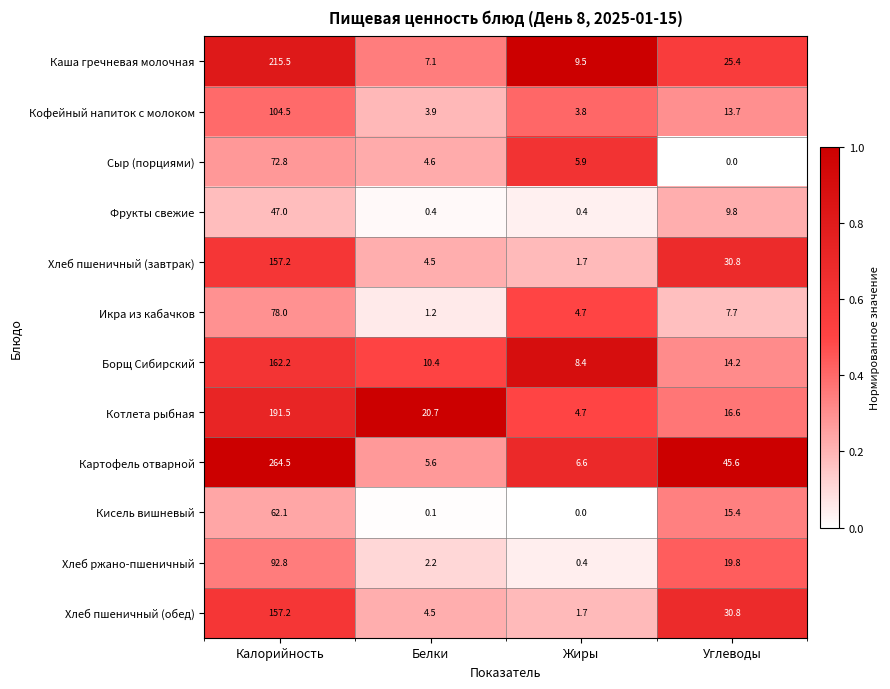

What is the difference between the Фрукты свежие values at Белки and Углеводы?

9.4